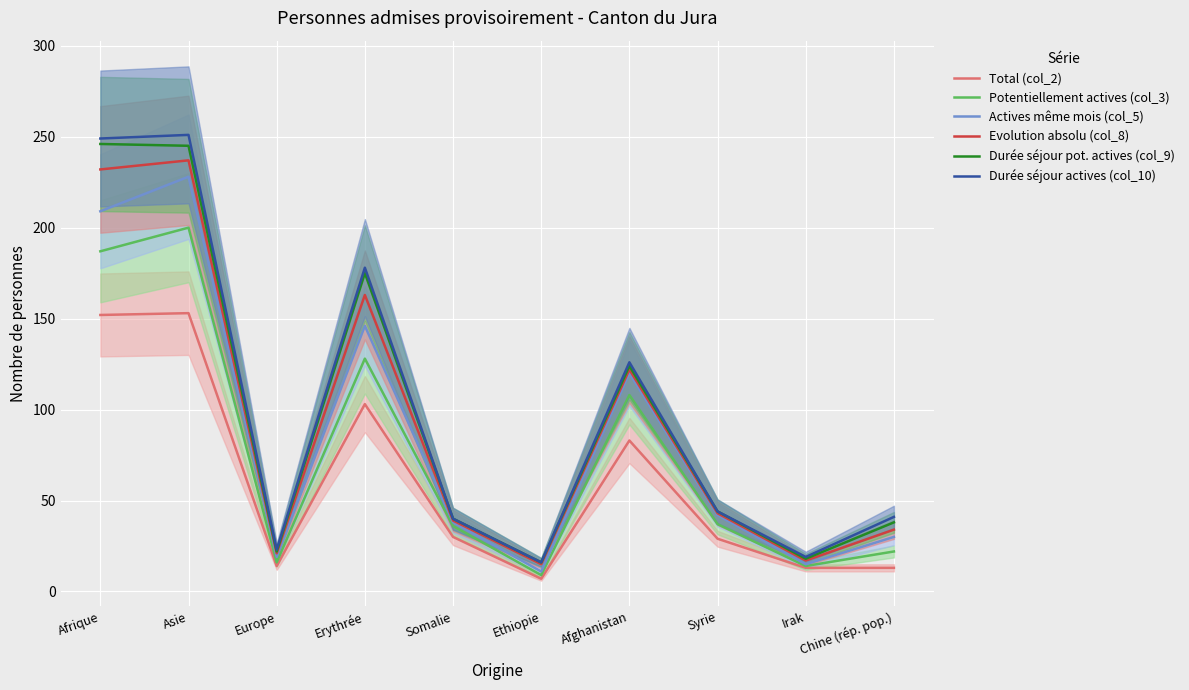

What is the sum of all Potentiellement actives (col_3) values?

757